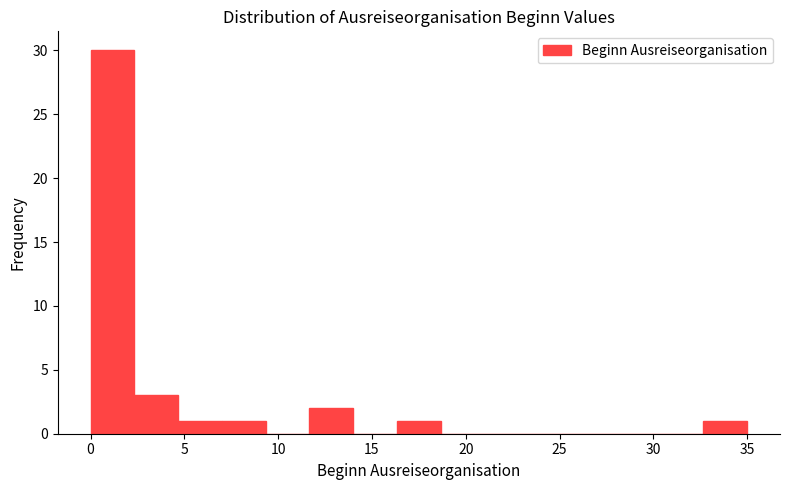

Over which range of the x-axis is the bar tallest?

0.0 to 2.5